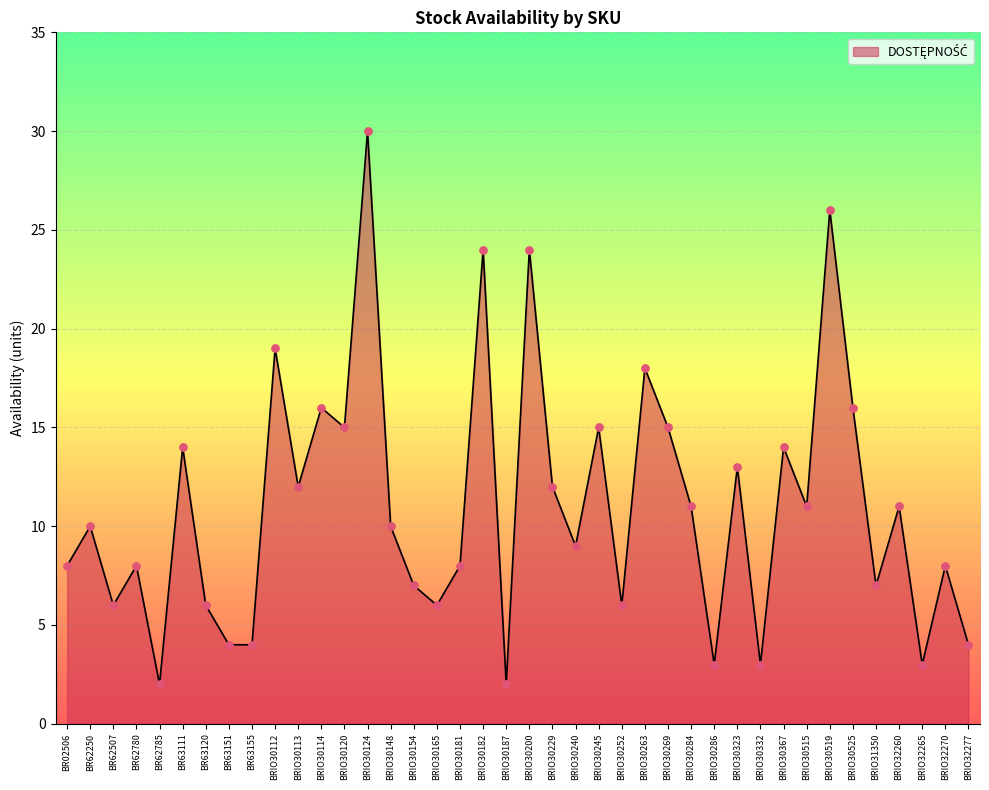

What is the change in value from BRIO30200 to BRIO31350?

-17